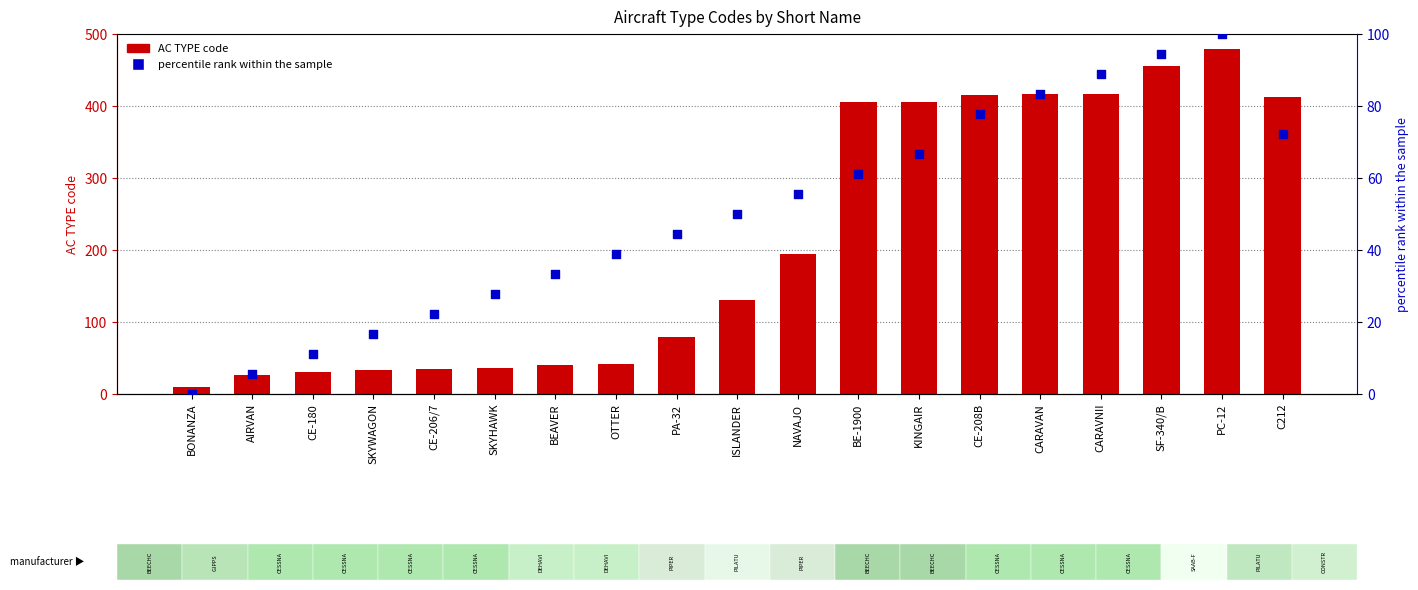

What are all the series names shown in the legend?

AC TYPE code, percentile rank within the sample